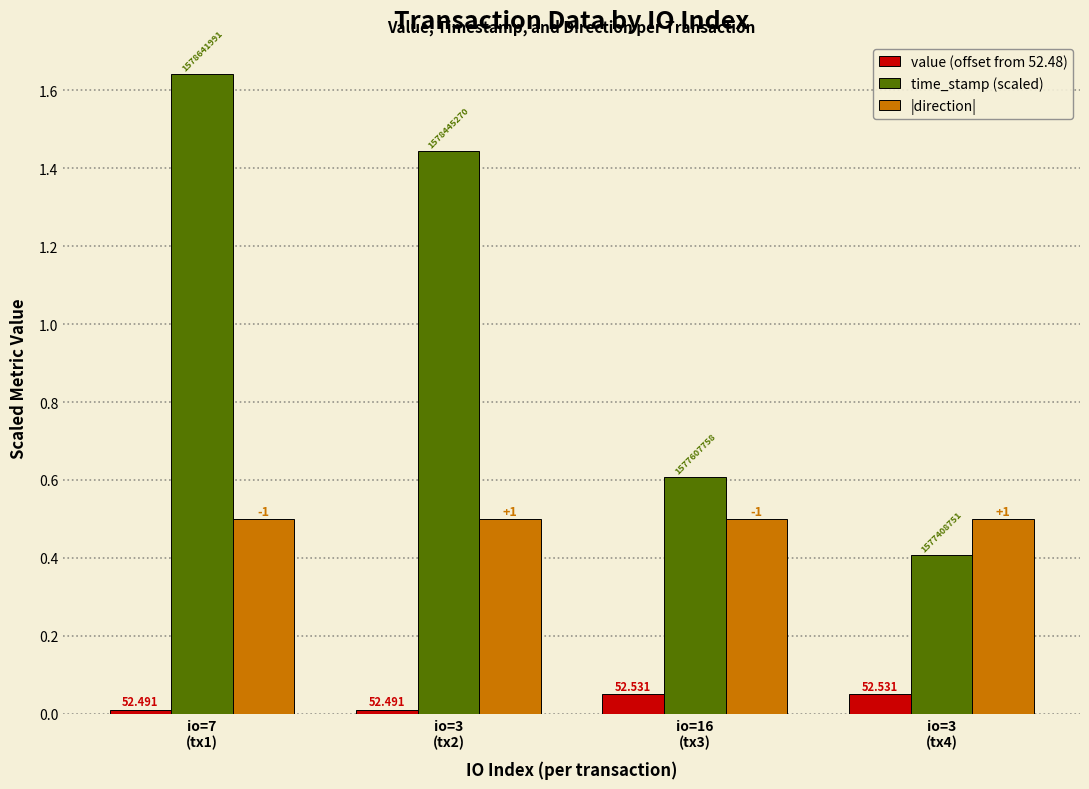

Is it true that value (offset from 52.48) equals 0.0 at io=3
(tx4)?

False